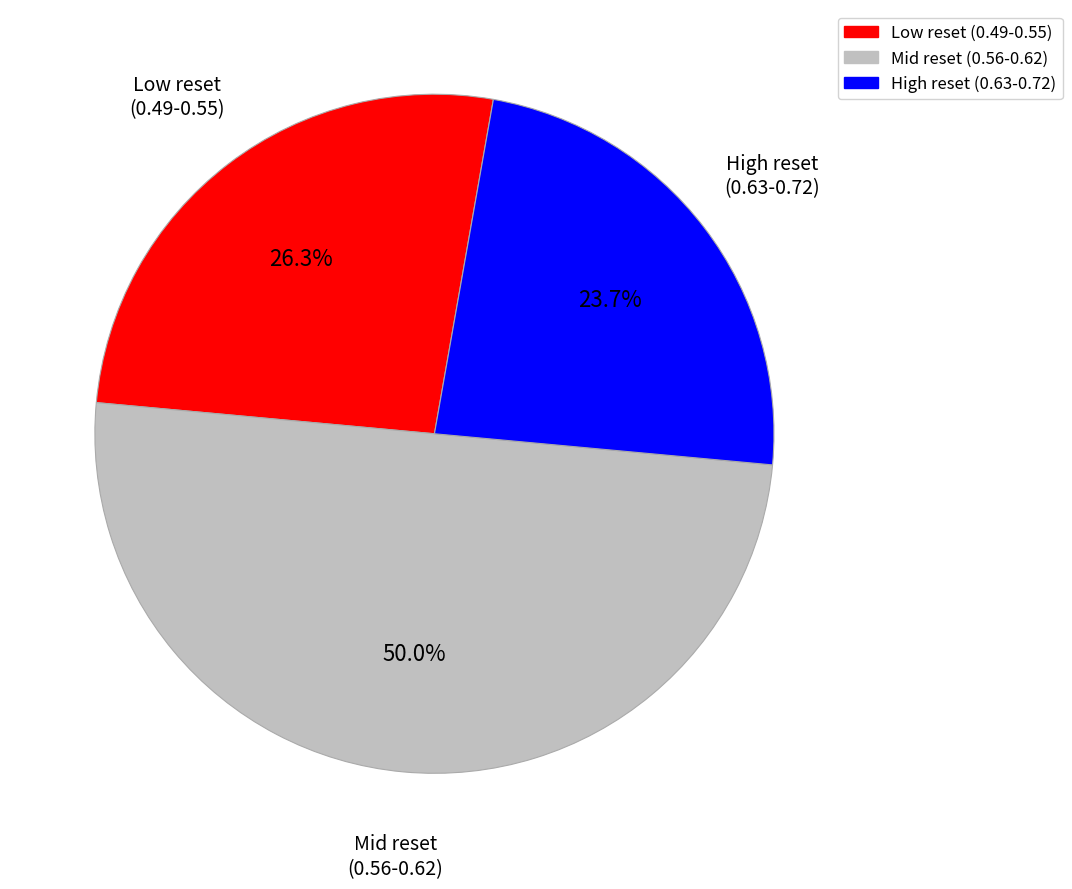

Which has a higher value, Mid reset (0.56-0.62) or High reset (0.63-0.72)?

Mid reset (0.56-0.62)